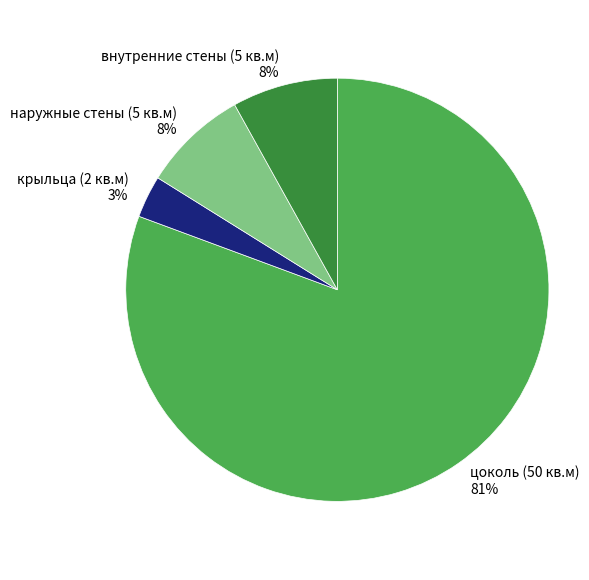

Which slice represents more than half of the pie?

цоколь (50 кв.м)